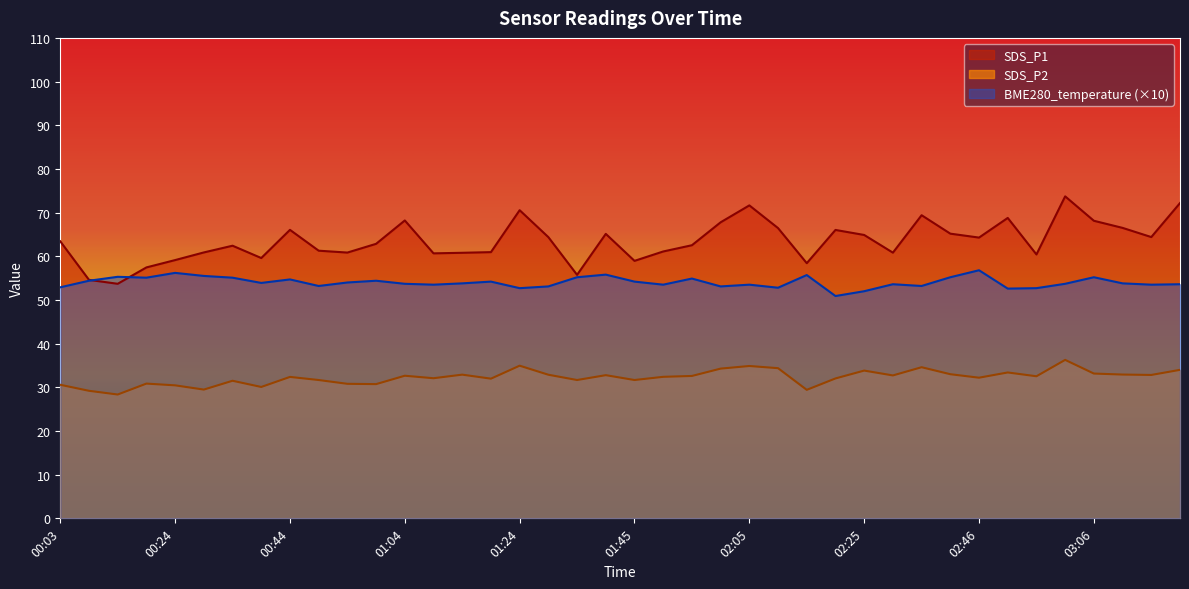

Where is the first local minimum for SDS_P1?

00:14